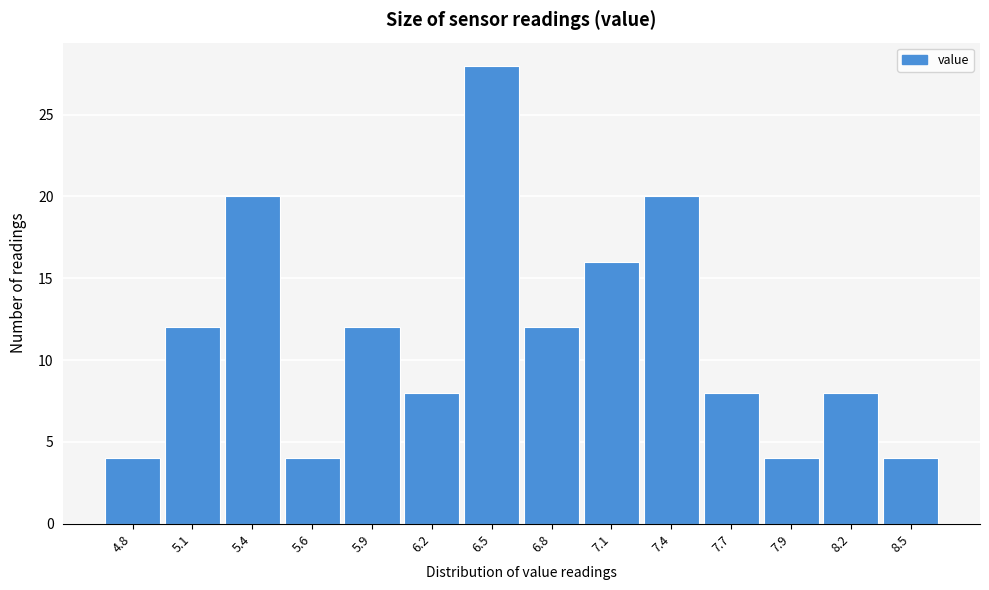

Reading left to right, transcribe all the data shown in this chart.

4.8=4	5.1=12	5.4=20	5.6=4	5.9=12	6.2=8	6.5=28	6.8=12	7.1=16	7.4=20	7.7=8	7.9=4	8.2=8	8.5=4